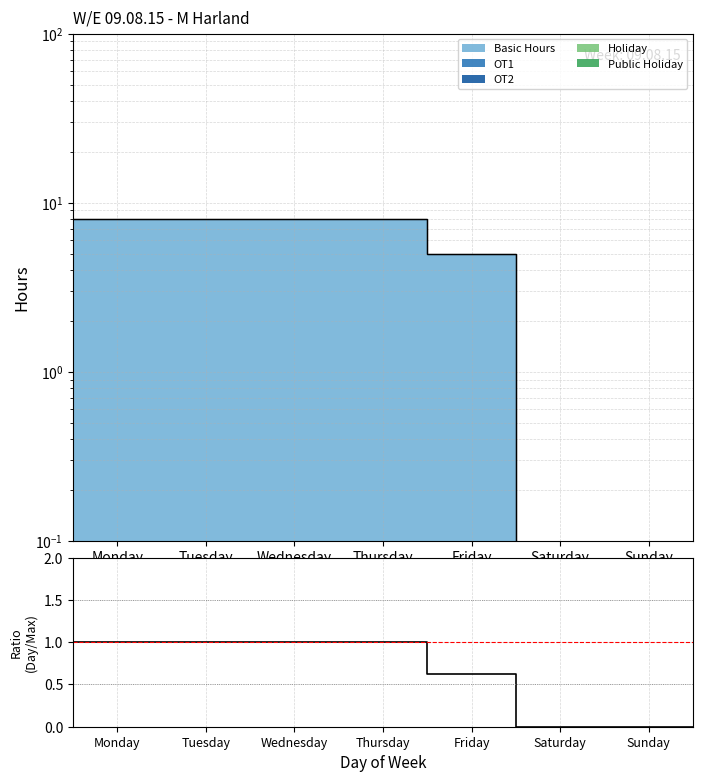

Is it true that the value at Thursday is 1.0?

True